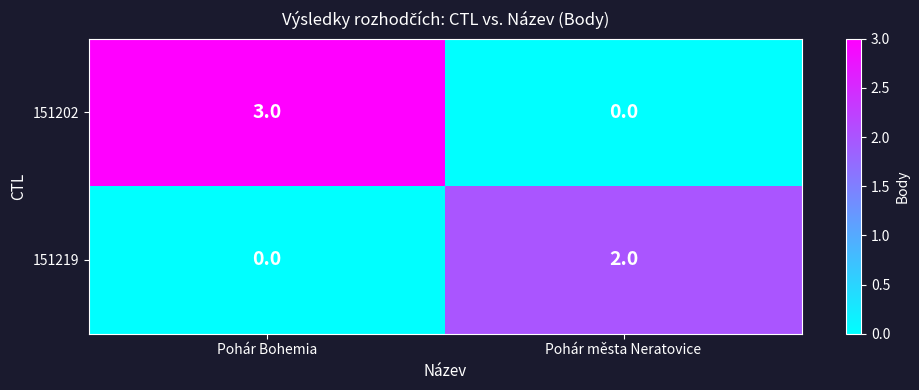

Which series has the largest total across all categories?

151202